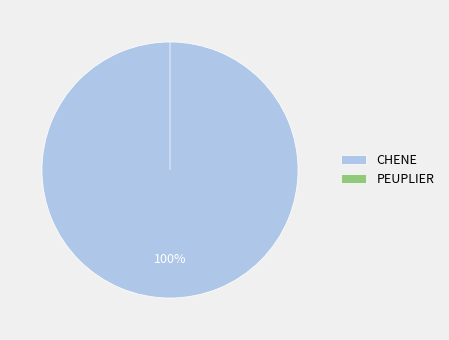

True or false: PEUPLIER accounts for 12% of the total.

False